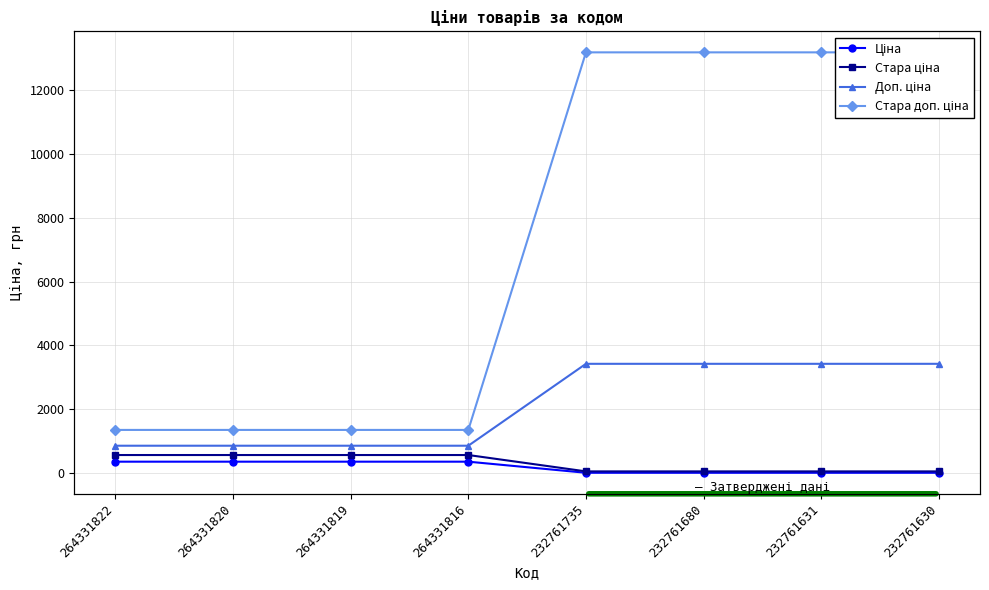

True or false: Стара доп. ціна has a value of 899.3 at 264331819.

False